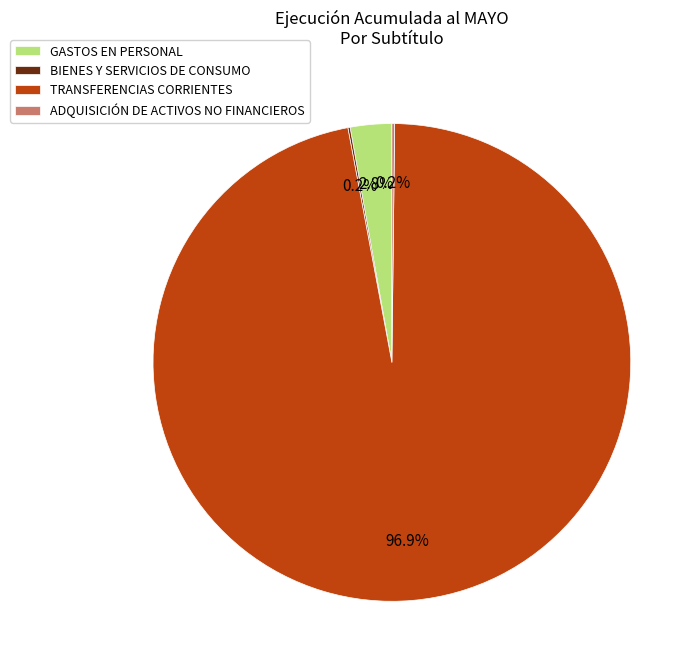

Which slice represents more than half of the pie?

TRANSFERENCIAS CORRIENTES